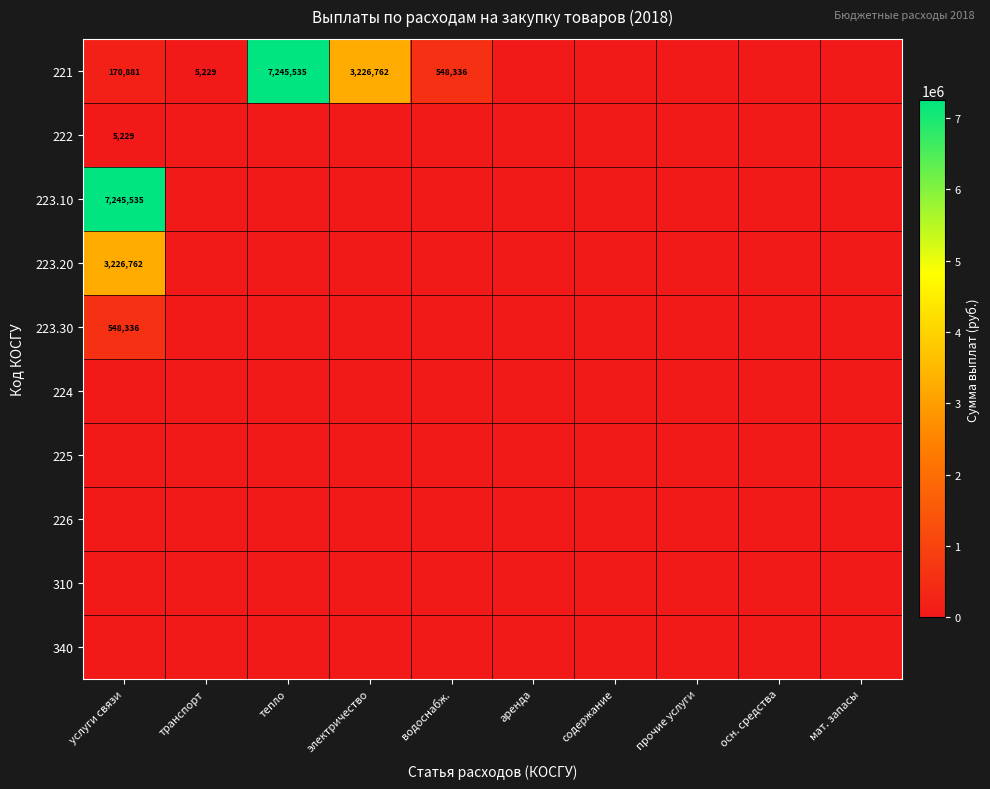

At which category is the sum across all series the highest?

услуги связи